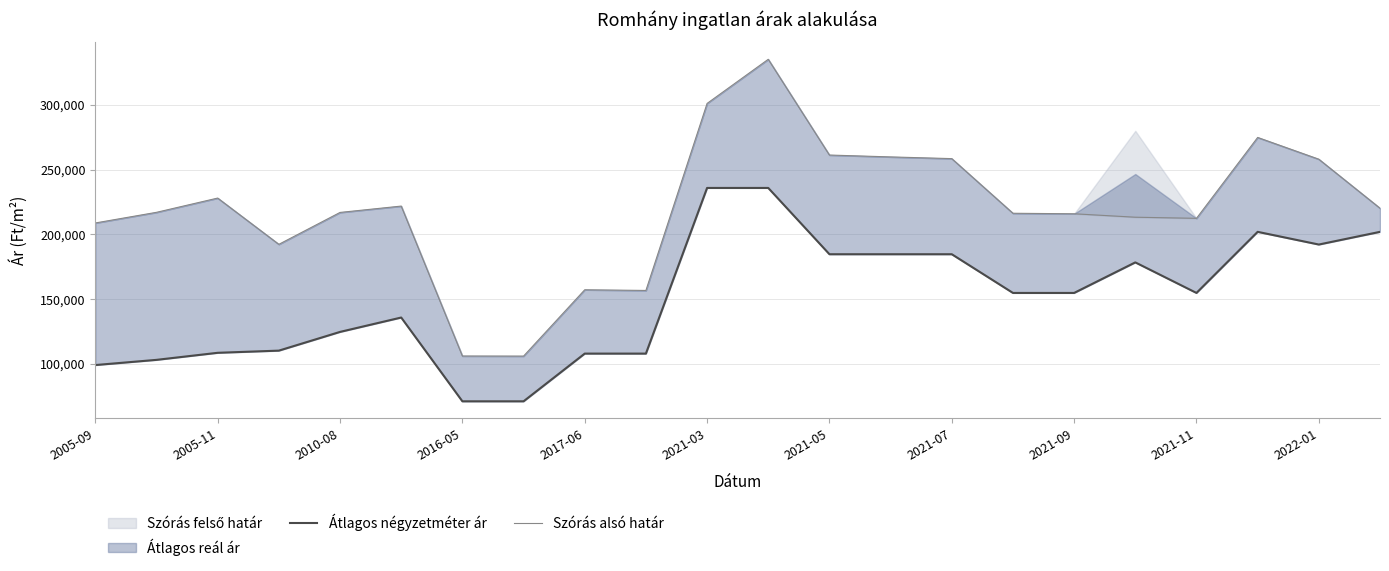

What is the lowest value of the Szórás alsó határ series?

105910